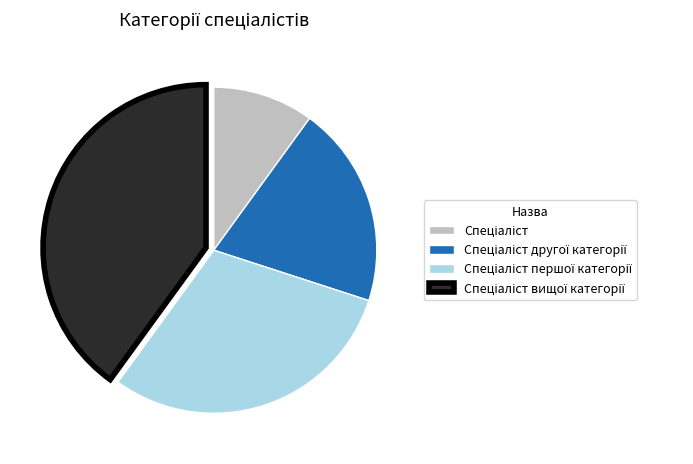

How many segments does this pie chart have?

4